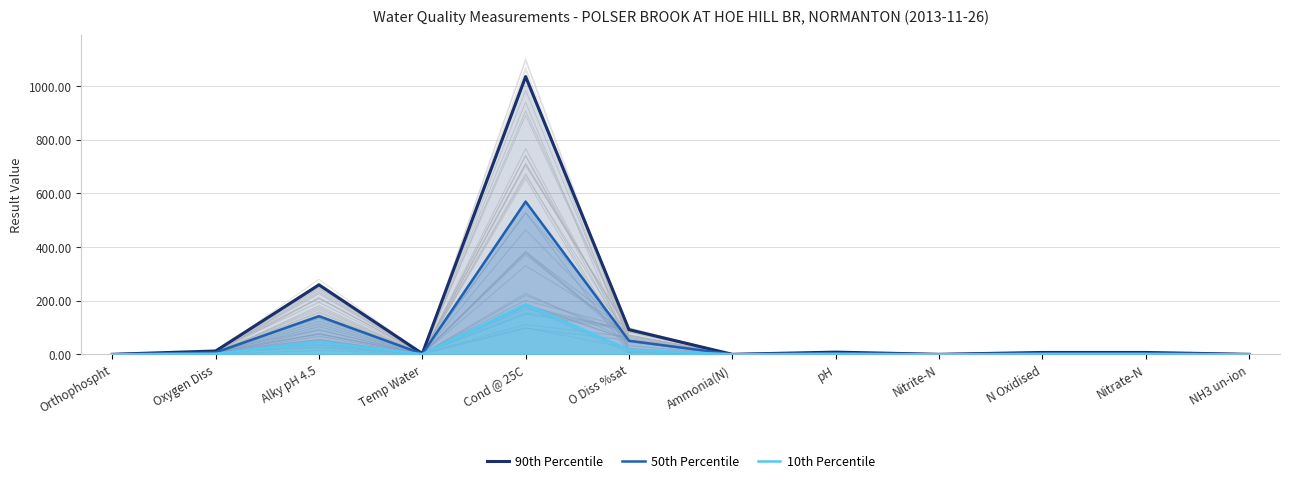

At which label does 90th Percentile first exceed 6?

Oxygen Diss